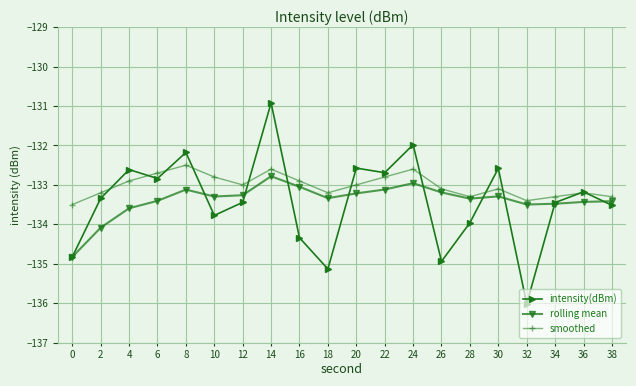

What is the highest value of the intensity(dBm) series?

-130.9